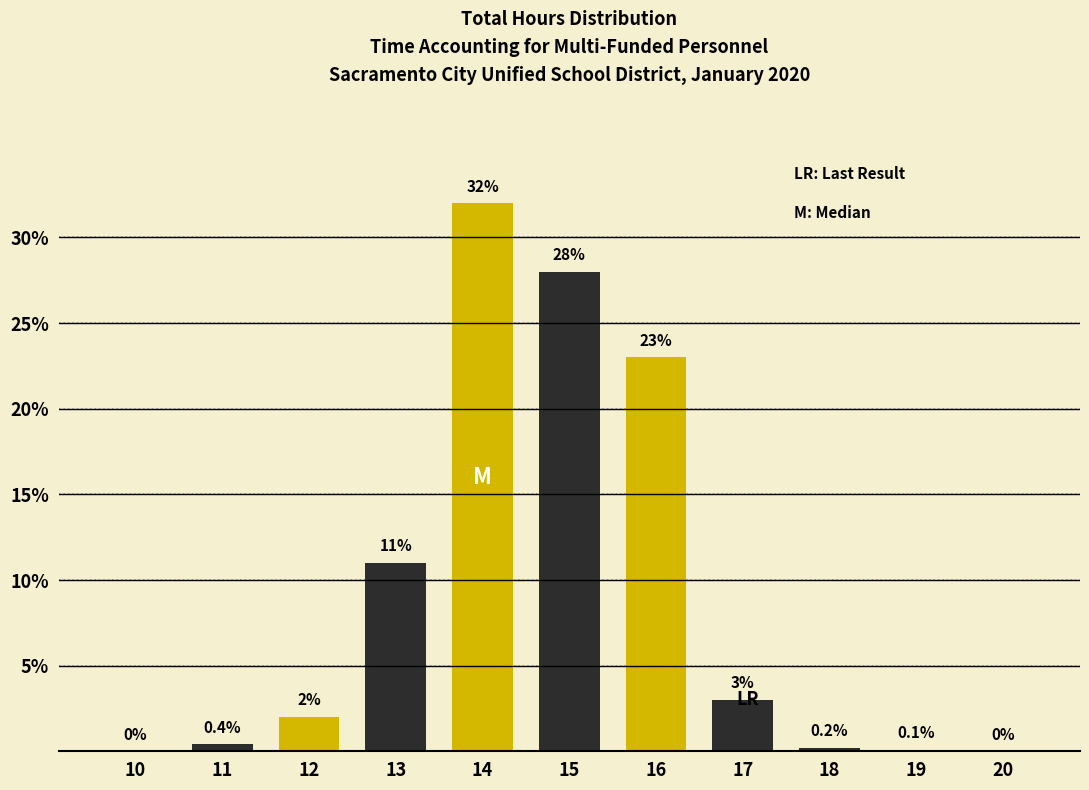

Reading left to right, transcribe all the data shown in this chart.

10=0.0	11=0.4	12=2.0	13=11.0	14=32.0	15=28.0	16=23.0	17=3.0	18=0.2	19=0.1	20=0.0